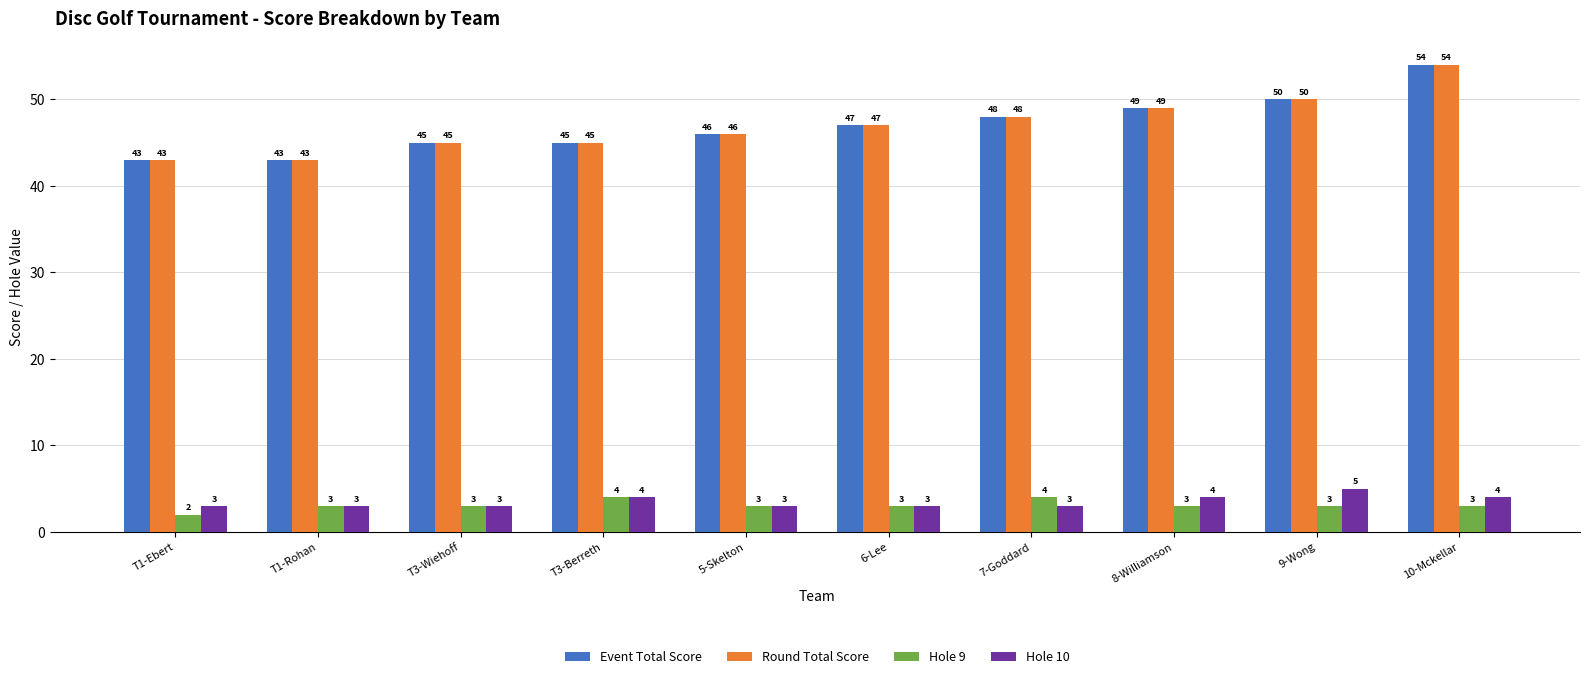

Reading left to right, extract all data points from this chart.

Event Total Score: T1-Ebert=43	T1-Rohan=43	T3-Wiehoff=45	T3-Berreth=45	5-Skelton=46	6-Lee=47	7-Goddard=48	8-Williamson=49	9-Wong=50	10-Mckellar=54
Round Total Score: T1-Ebert=43	T1-Rohan=43	T3-Wiehoff=45	T3-Berreth=45	5-Skelton=46	6-Lee=47	7-Goddard=48	8-Williamson=49	9-Wong=50	10-Mckellar=54
Hole 9: T1-Ebert=2	T1-Rohan=3	T3-Wiehoff=3	T3-Berreth=4	5-Skelton=3	6-Lee=3	7-Goddard=4	8-Williamson=3	9-Wong=3	10-Mckellar=3
Hole 10: T1-Ebert=3	T1-Rohan=3	T3-Wiehoff=3	T3-Berreth=4	5-Skelton=3	6-Lee=3	7-Goddard=3	8-Williamson=4	9-Wong=5	10-Mckellar=4